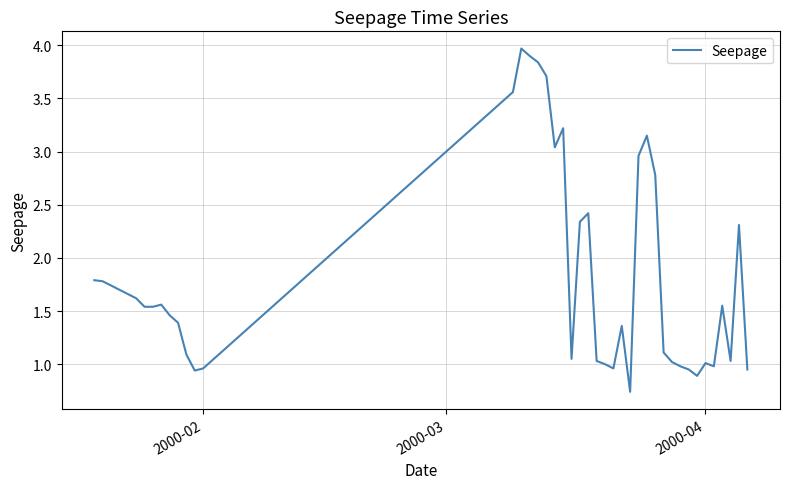

What is the difference between the maximum and minimum values?

3.2